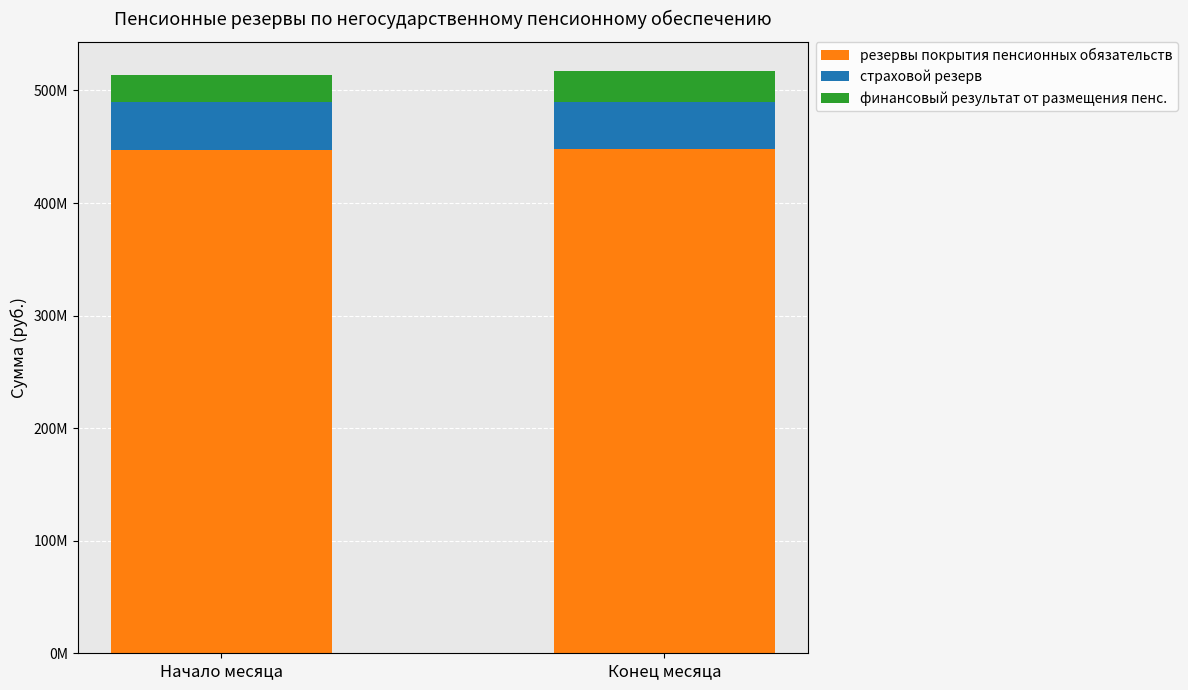

What are all the series names shown in the legend?

резервы покрытия пенсионных обязательств, страховой резерв, финансовый результат от размещения пенс.